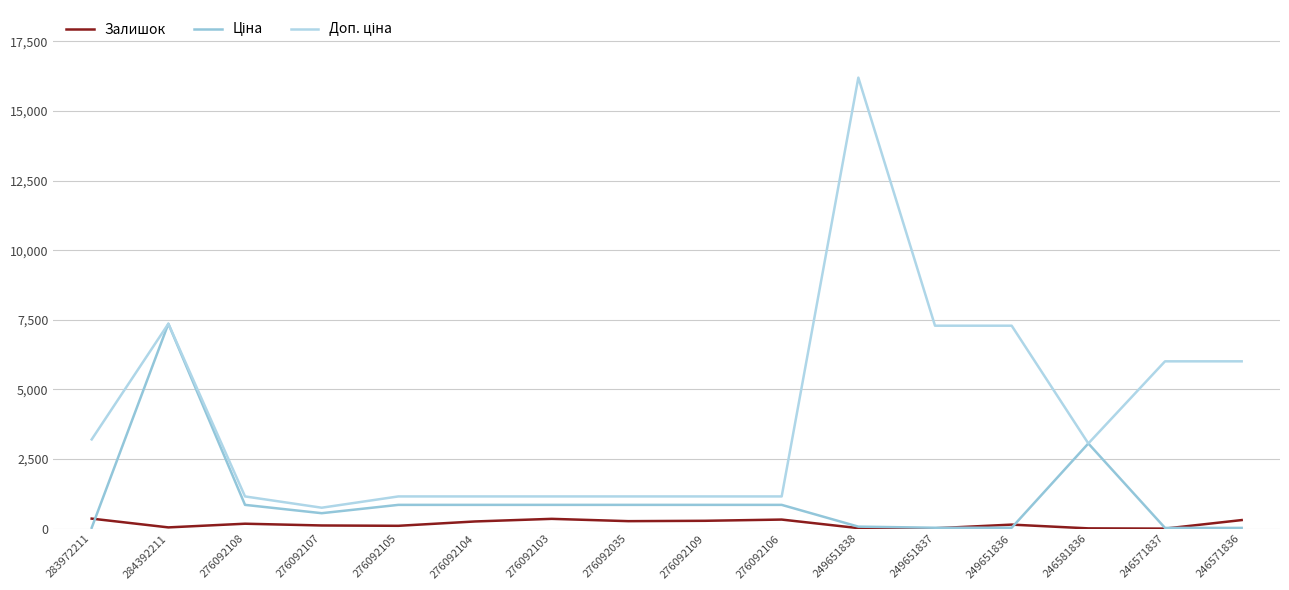

In Ціна, how many points are higher than both neighbors (excluding endpoints)?

2